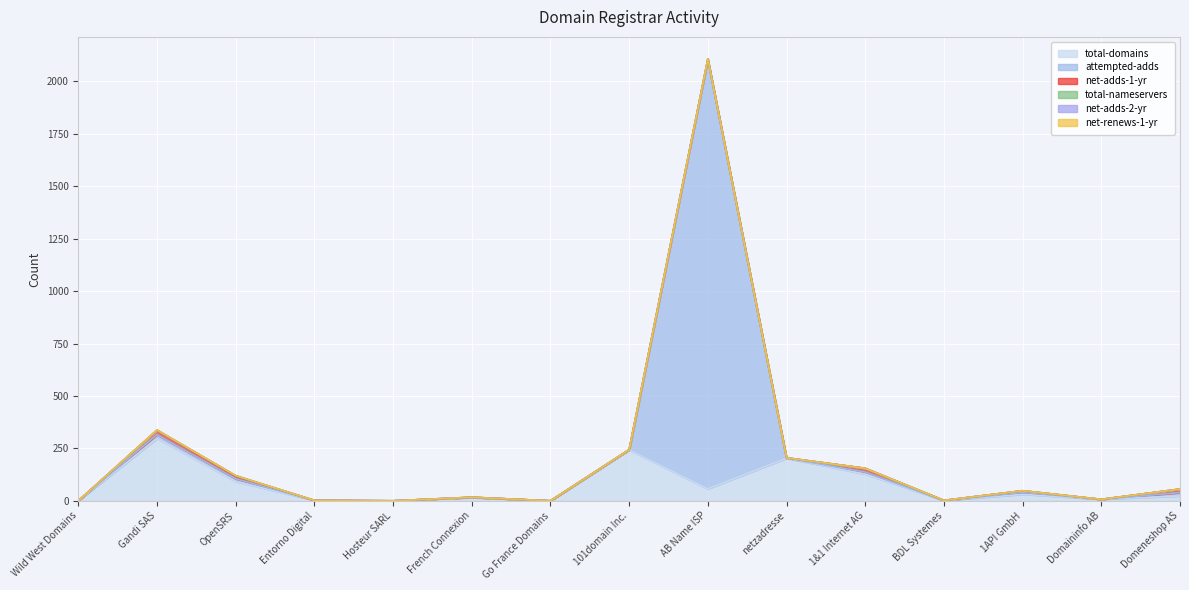

Does the chart display data point markers on the line(s)?

No